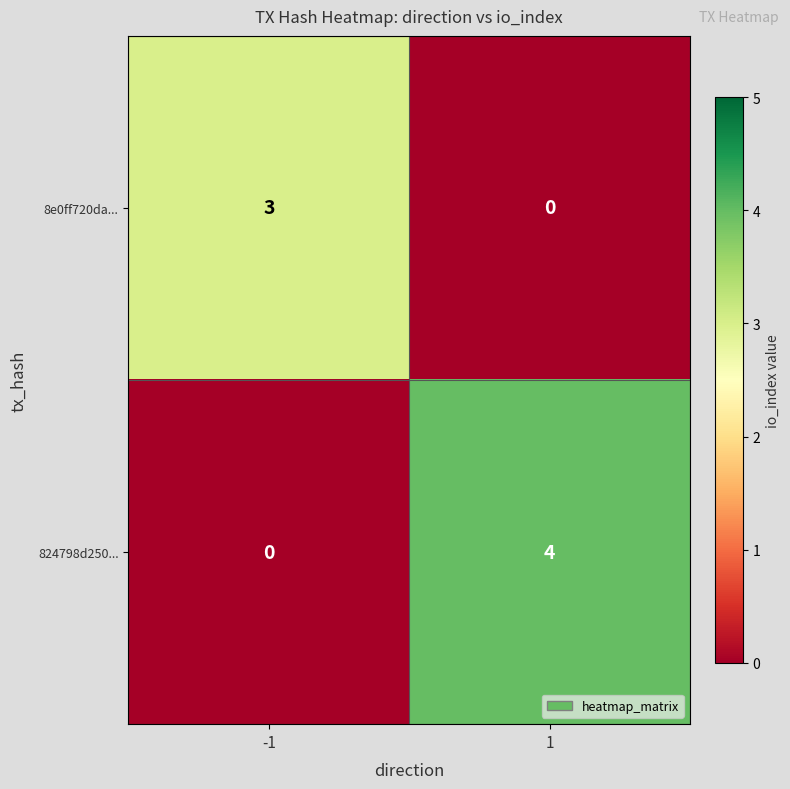

List the series in order of their peak value, highest first.

824798d250..., 8e0ff720da...